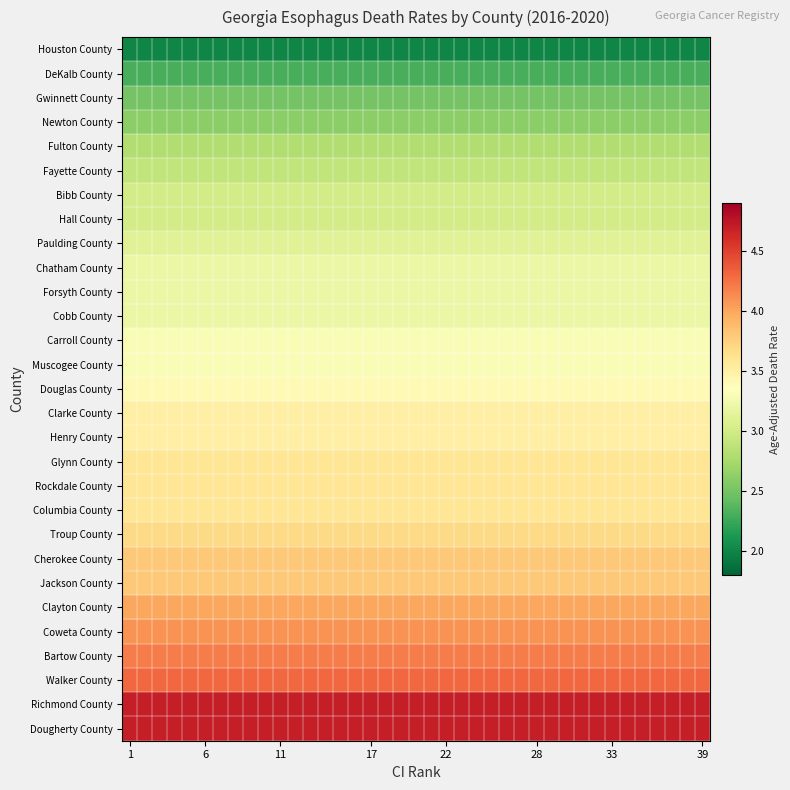

How many data points does each series have?

39